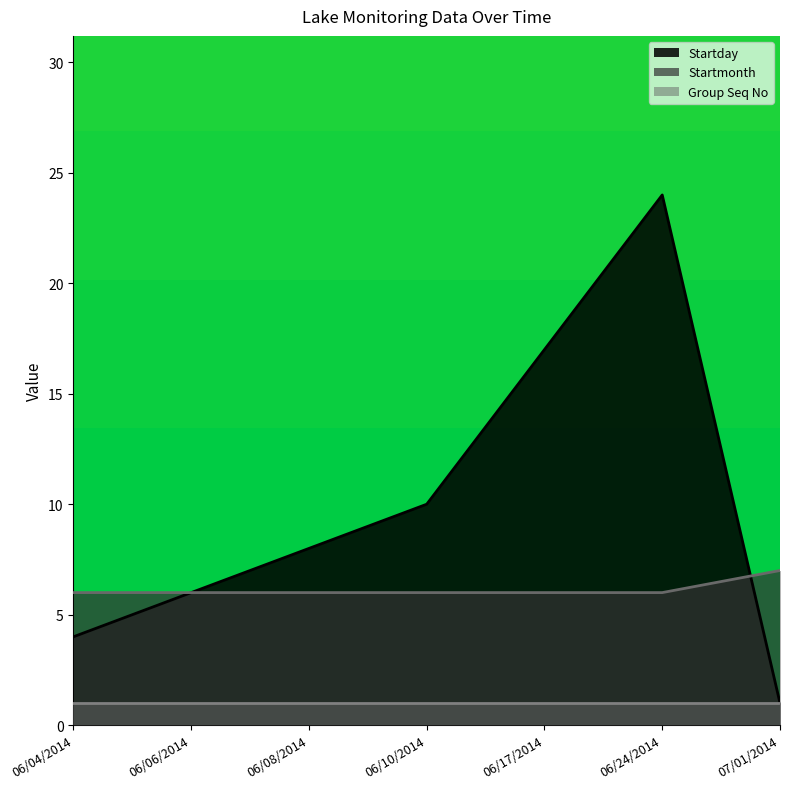

At which category does the chart reach its peak across all series?

06/24/2014